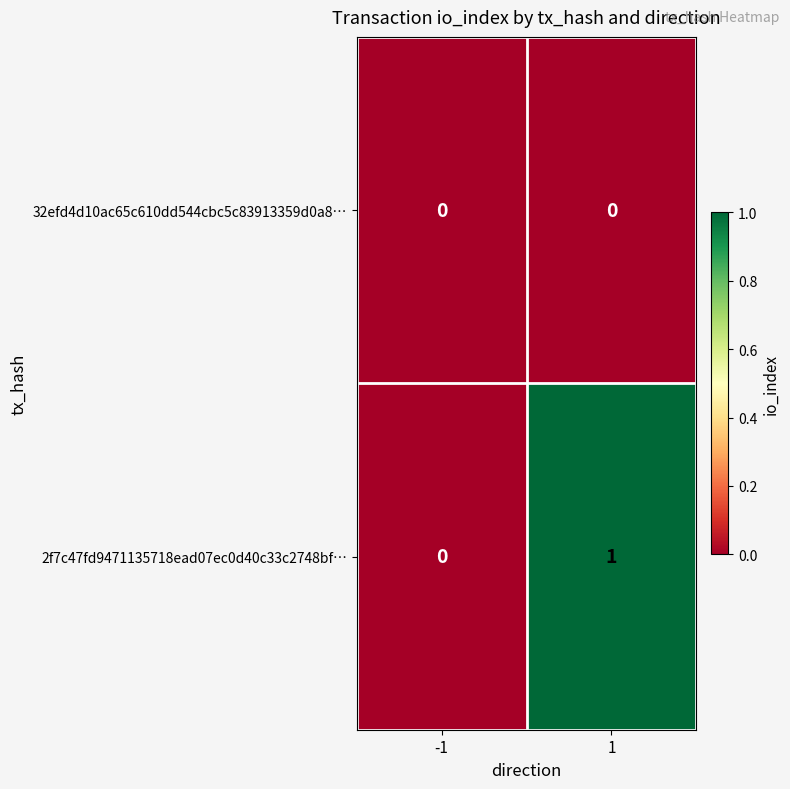

The value of 2f7c47fd9471135718ead07ec0d40c33c2748bf… at -1 is 0. True or false?

True